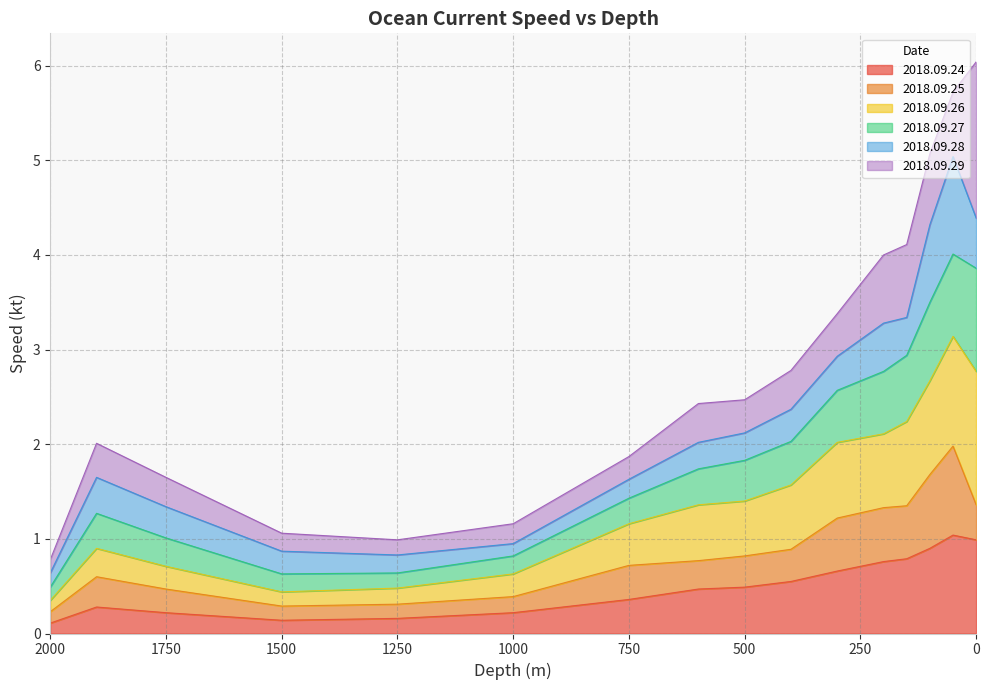

Is the value of 2018.09.24 at 2000 greater than the value of 2018.09.27 at 1000?

No